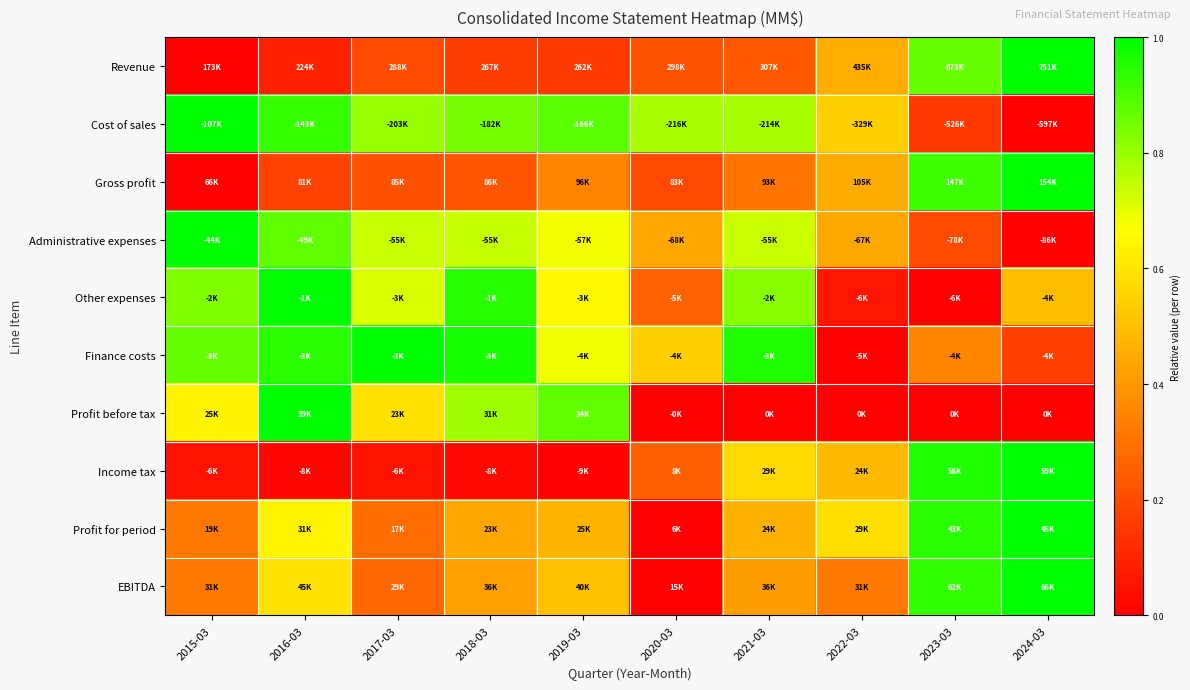

Reading right to left, what are all the values shown in this chart?

Revenue: 2024-03=1.0	2023-03=0.9	2022-03=0.5	2021-03=0.2	2020-03=0.2	2019-03=0.2	2018-03=0.2	2017-03=0.2	2016-03=0.1	2015-03=0.0
Cost of sales: 2024-03=0.0	2023-03=0.1	2022-03=0.5	2021-03=0.8	2020-03=0.8	2019-03=0.9	2018-03=0.8	2017-03=0.8	2016-03=0.9	2015-03=1.0
Gross profit: 2024-03=1.0	2023-03=0.9	2022-03=0.4	2021-03=0.3	2020-03=0.2	2019-03=0.3	2018-03=0.2	2017-03=0.2	2016-03=0.2	2015-03=0.0
Administrative expenses: 2024-03=0.0	2023-03=0.2	2022-03=0.4	2021-03=0.7	2020-03=0.4	2019-03=0.7	2018-03=0.7	2017-03=0.7	2016-03=0.9	2015-03=1.0
Other expenses: 2024-03=0.5	2023-03=0.0	2022-03=0.1	2021-03=0.8	2020-03=0.3	2019-03=0.7	2018-03=0.9	2017-03=0.7	2016-03=1.0	2015-03=0.8
Finance costs: 2024-03=0.2	2023-03=0.3	2022-03=0.0	2021-03=1.0	2020-03=0.5	2019-03=0.7	2018-03=1.0	2017-03=1.0	2016-03=0.9	2015-03=0.9
Profit before tax: 2024-03=0.0	2023-03=0.0	2022-03=0.0	2021-03=0.0	2020-03=0.0	2019-03=0.9	2018-03=0.8	2017-03=0.6	2016-03=1.0	2015-03=0.6
Income tax: 2024-03=1.0	2023-03=1.0	2022-03=0.5	2021-03=0.6	2020-03=0.3	2019-03=0.0	2018-03=0.0	2017-03=0.1	2016-03=0.0	2015-03=0.0
Profit for period: 2024-03=1.0	2023-03=0.9	2022-03=0.6	2021-03=0.5	2020-03=0.0	2019-03=0.5	2018-03=0.4	2017-03=0.3	2016-03=0.6	2015-03=0.3
EBITDA: 2024-03=1.0	2023-03=0.9	2022-03=0.3	2021-03=0.4	2020-03=0.0	2019-03=0.5	2018-03=0.4	2017-03=0.3	2016-03=0.6	2015-03=0.3